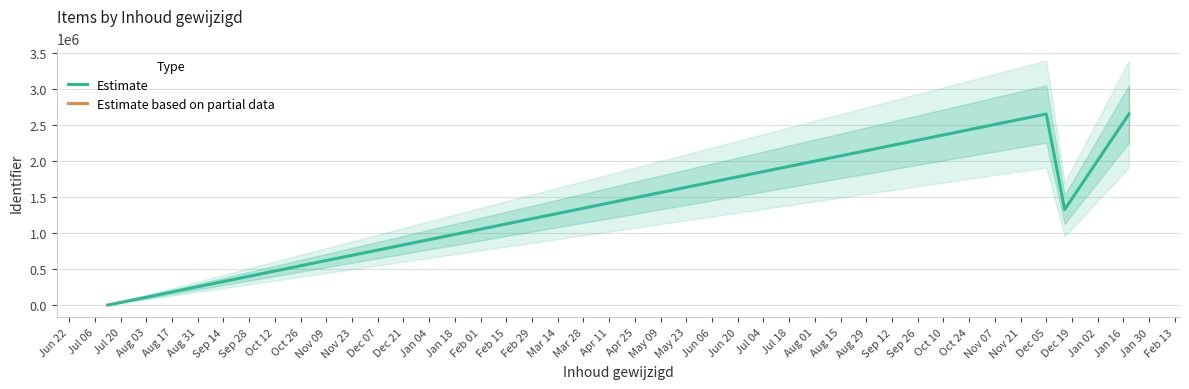

In Estimate, how many points are lower than both neighbors (excluding endpoints)?

1